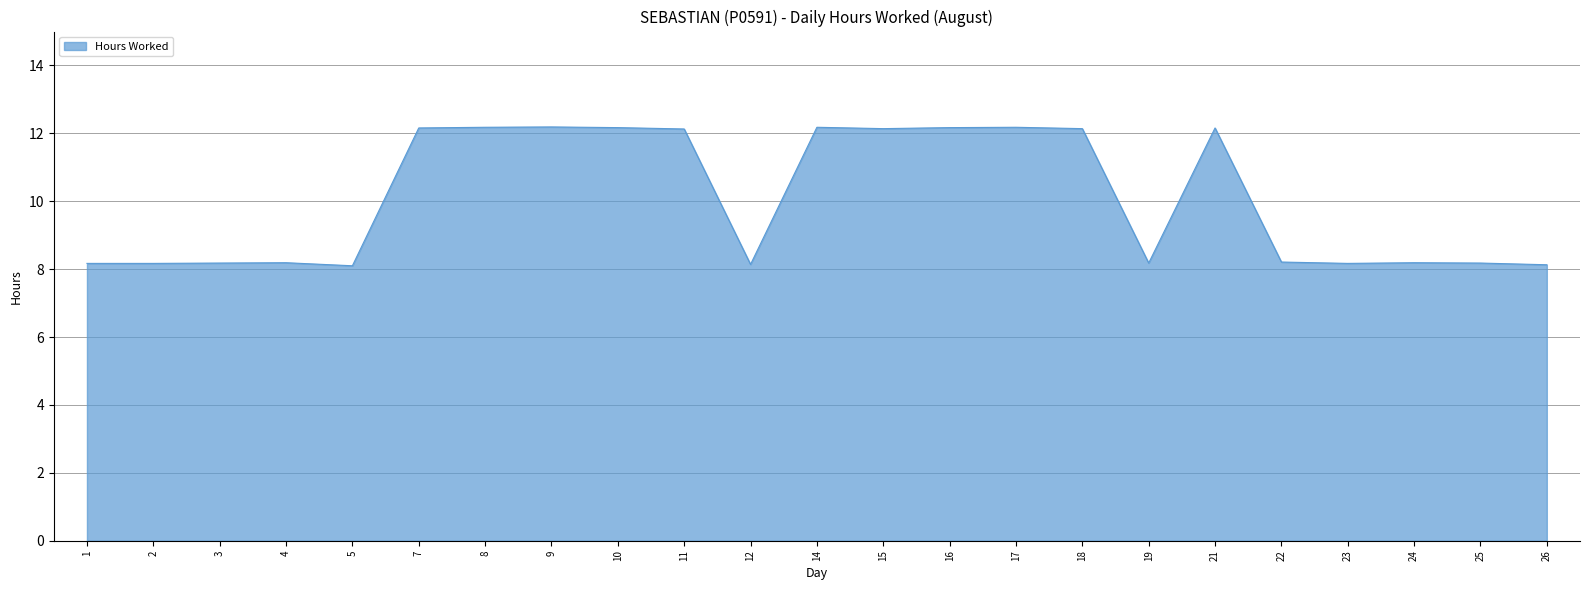

The chart shows a value of 8.5 at 9. True or false?

False